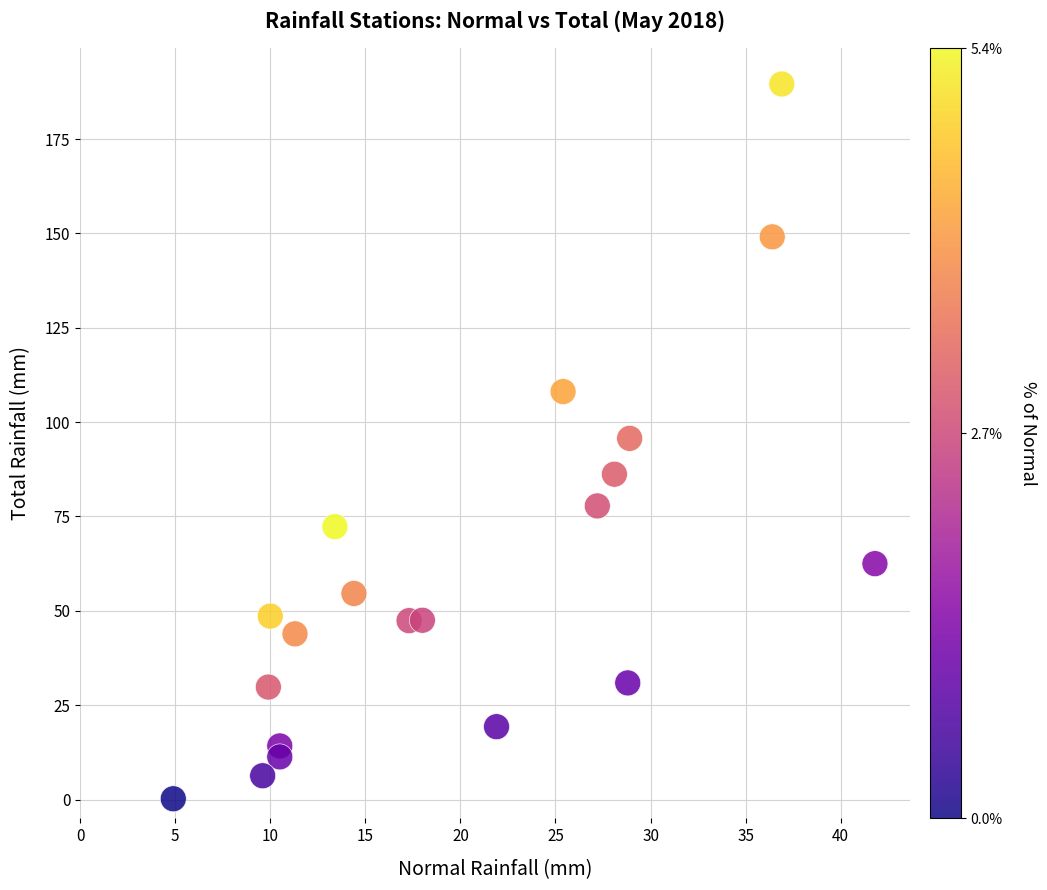

What is the range of Y values (max minus min)?

189.4